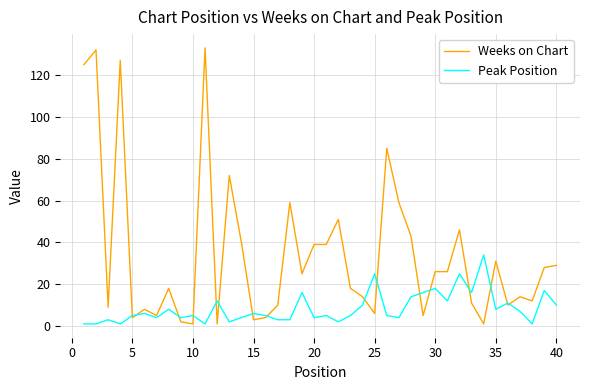

Count the number of data series in this chart.

2